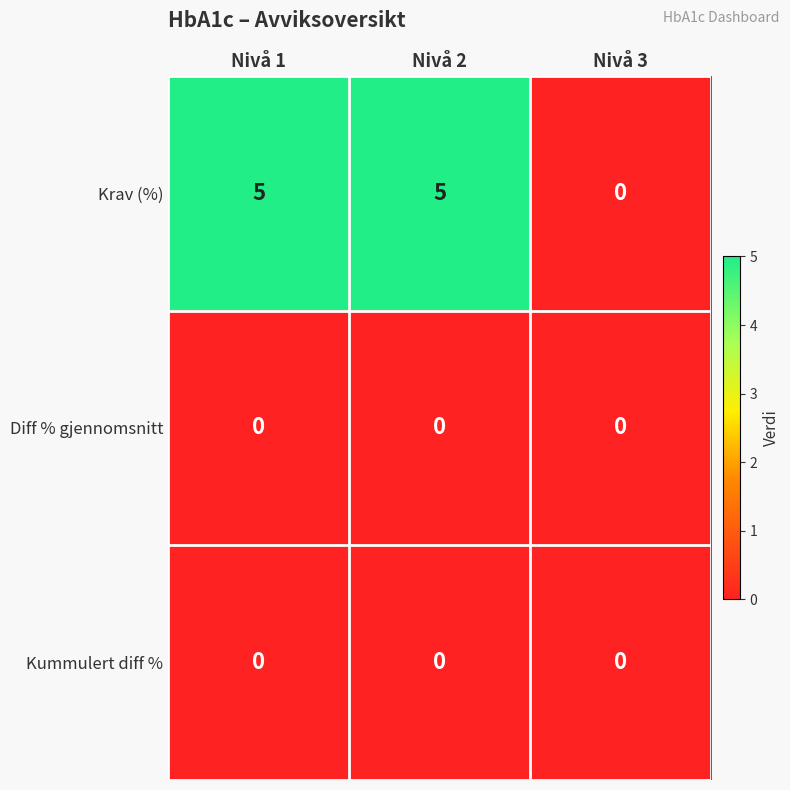

Where is Krav (%) nearest to the value 2?

Nivå 3